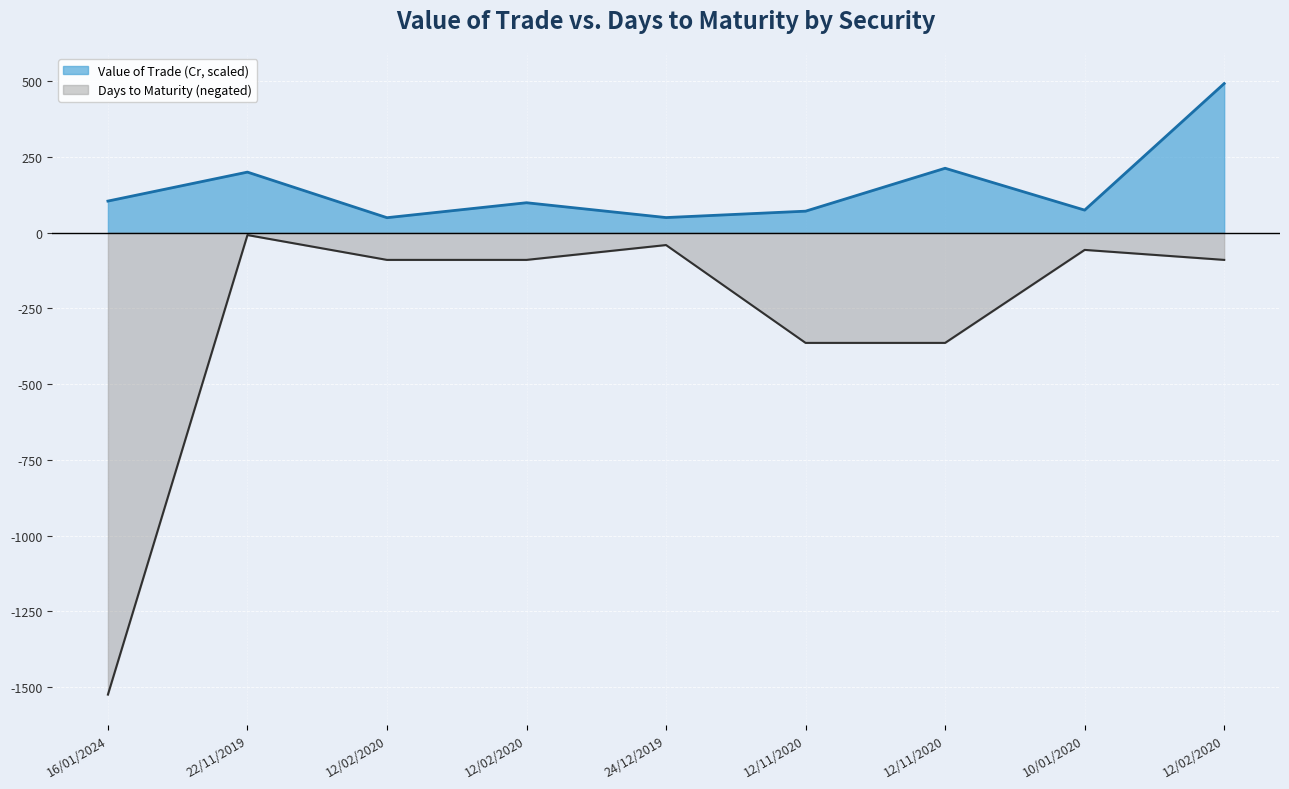

What are all the series names shown in the legend?

Value of Trade (Cr, scaled), Days to Maturity (negated)